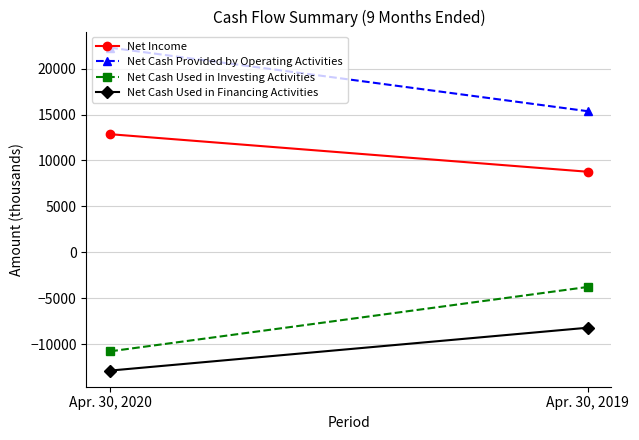

What is the value of the Net Cash Used in Financing Activities point at the 2nd from the left?

-8191